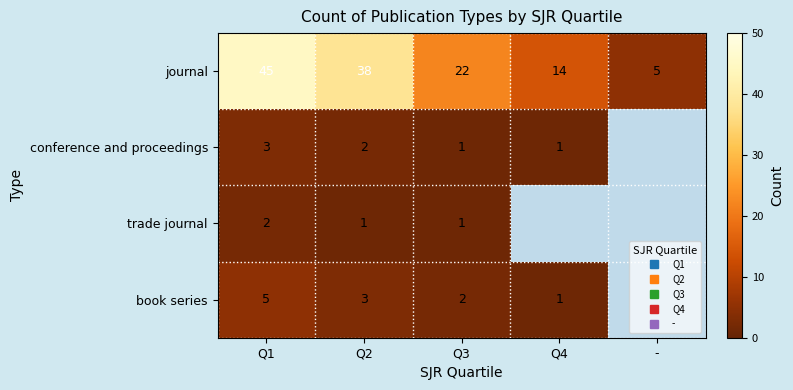

At which label is conference and proceedings closest to 2?

Q2